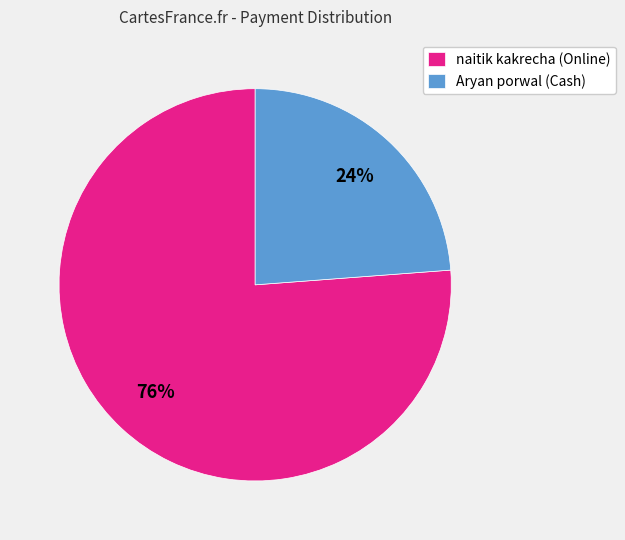

What is the largest slice in the pie chart?

naitik kakrecha